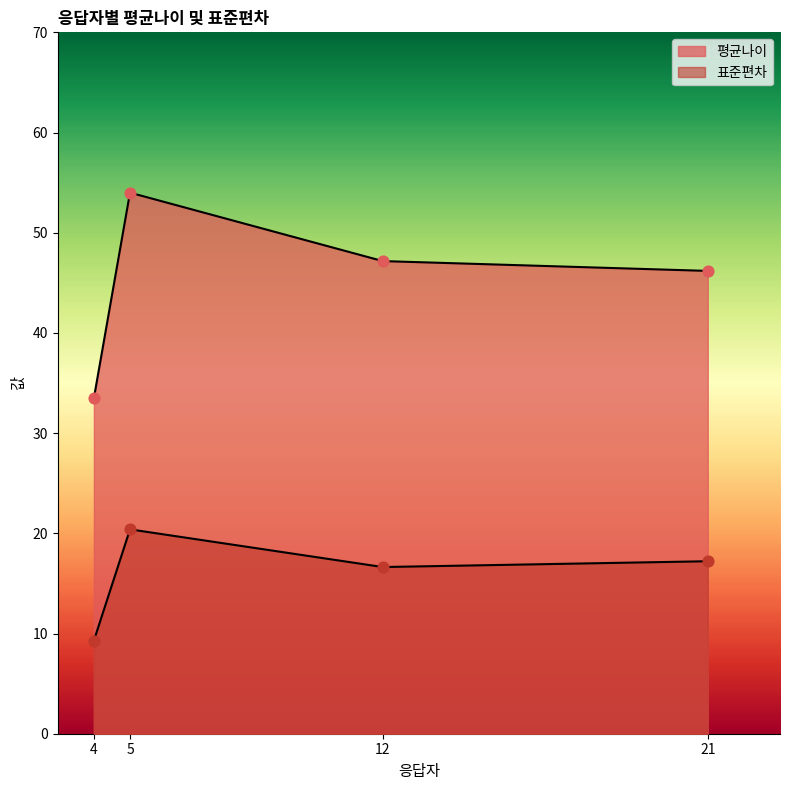

Which series has the largest total across all categories?

평균나이